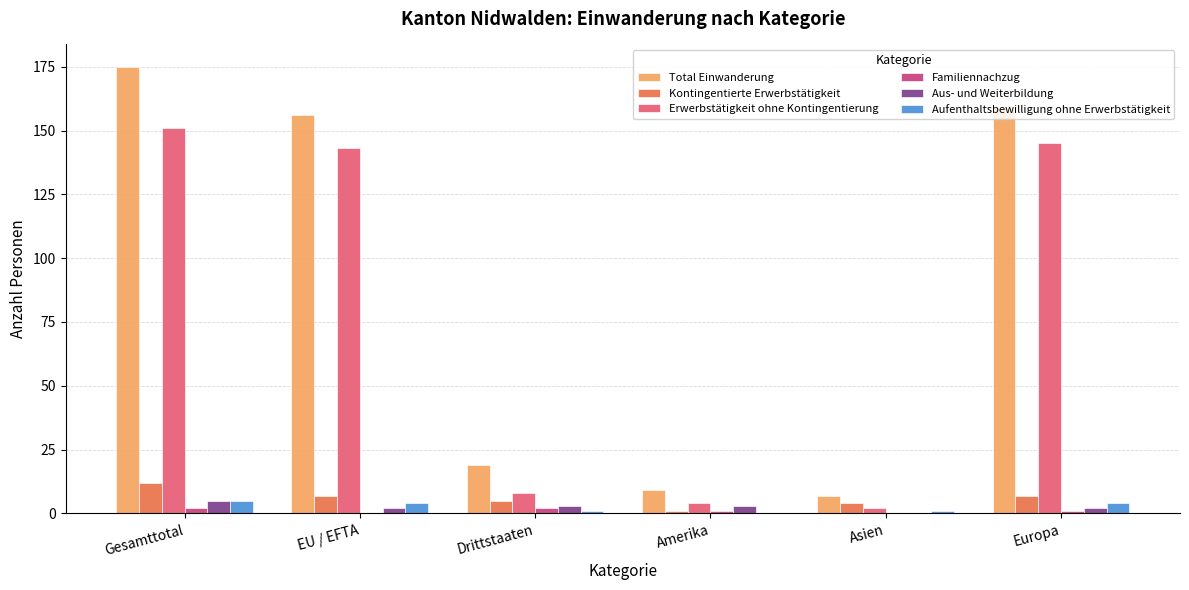

Reading right to left, what are all the values shown in this chart?

Total Einwanderung: 159	7	9	19	156	175
Kontingentierte Erwerbstätigkeit: 7	4	1	5	7	12
Erwerbstätigkeit ohne Kontingentierung: 145	2	4	8	143	151
Familiennachzug: 1	0	1	2	0	2
Aus- und Weiterbildung: 2	0	3	3	2	5
Aufenthaltsbewilligung ohne Erwerbstätigkeit: 4	1	0	1	4	5